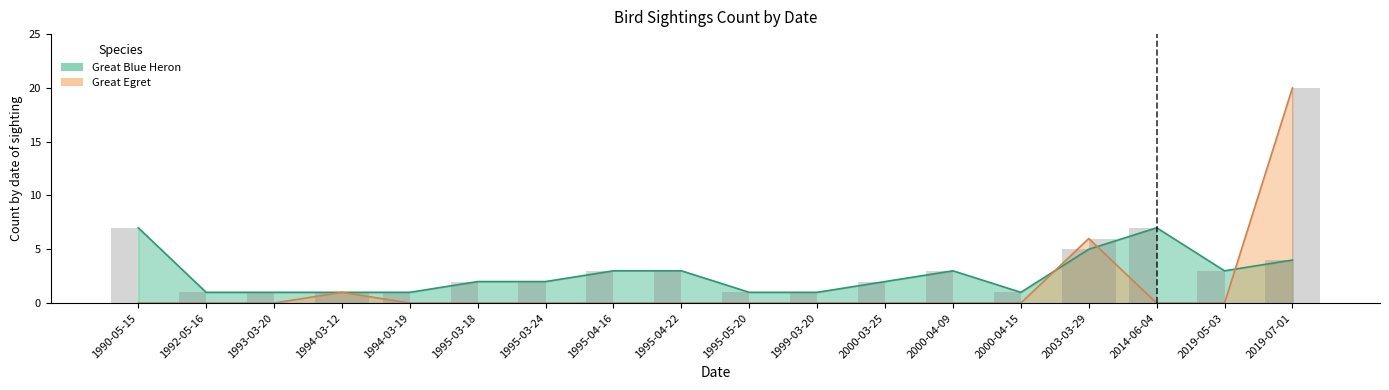

Between 1990-05-15 and 1995-05-20, which series saw the biggest shift?

Great Blue Heron